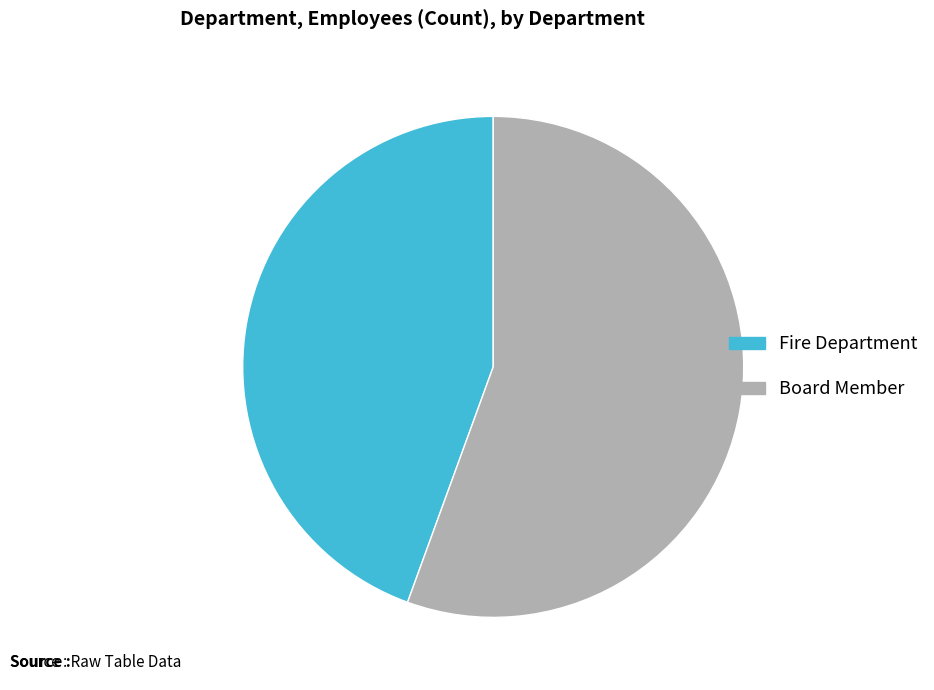

Combined, do Fire Department and Board Member account for over 50%?

Yes